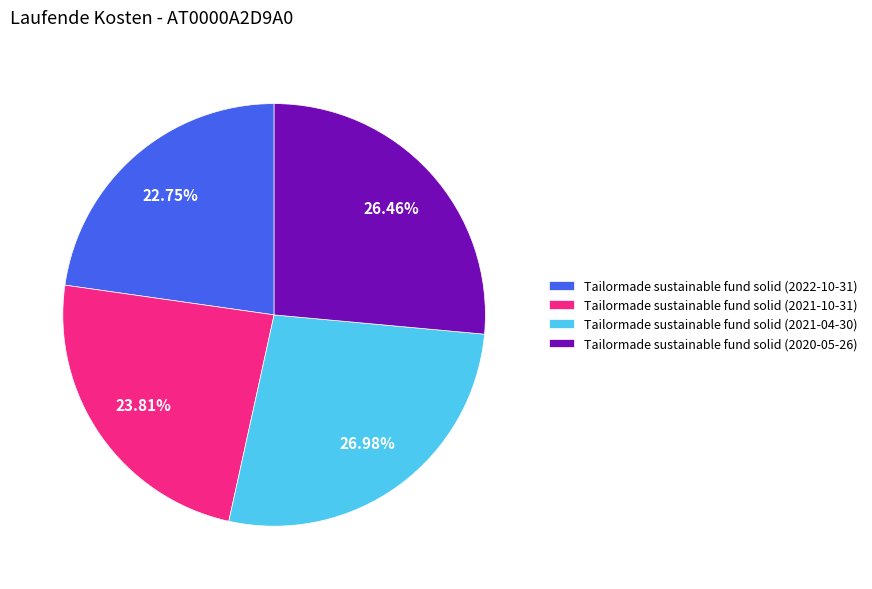

How many slices are in this pie chart?

4